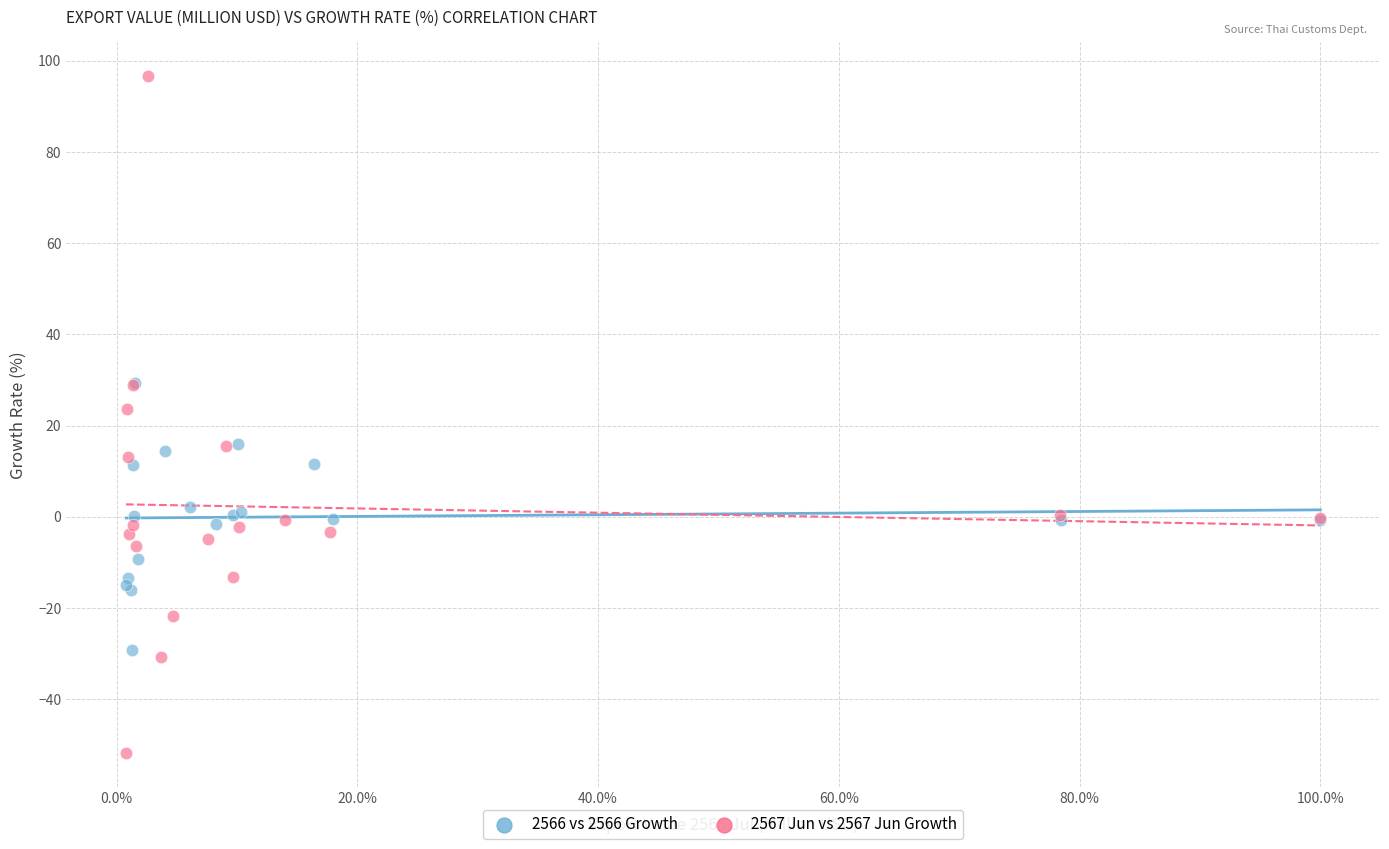

Which series reaches the minimum Y coordinate?

2567 Jun vs 2567 Jun Growth